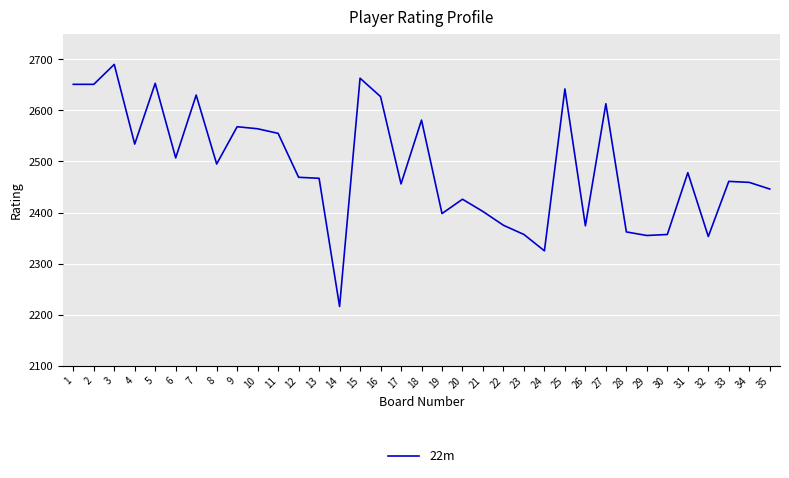

What is the difference between the maximum and minimum values?

474